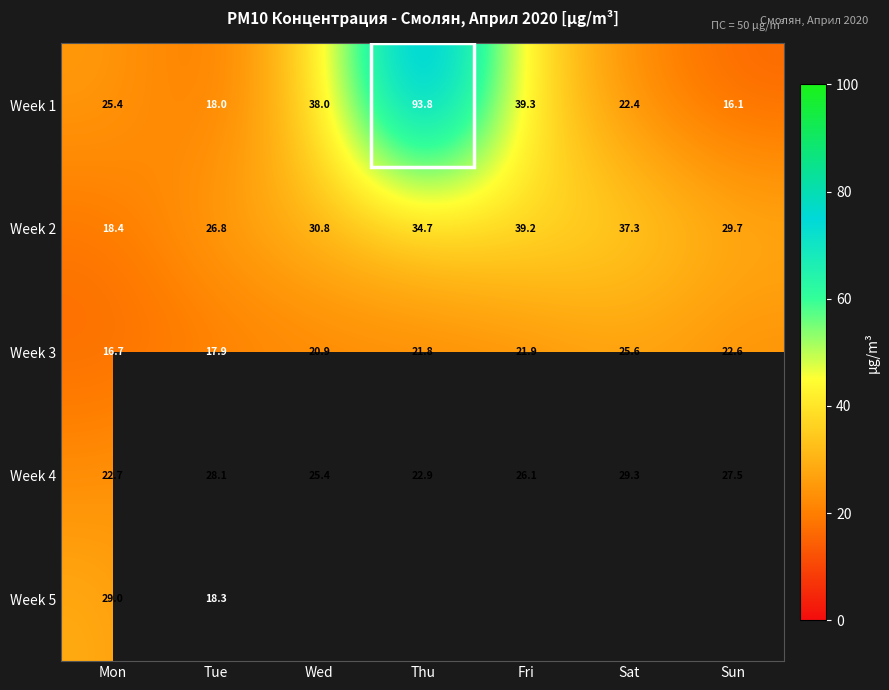

What is the total value across all series at Tue?

109.1